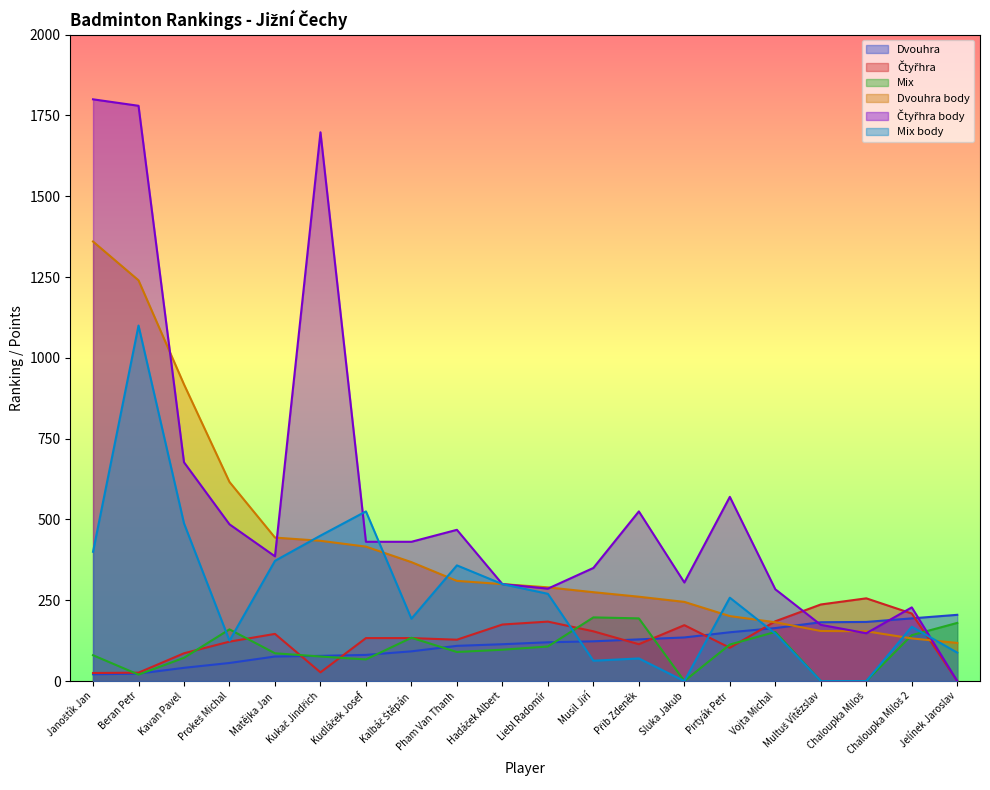

After their last crossing, which series has the higher values: Mix body or Čtyřhra body?

Mix body